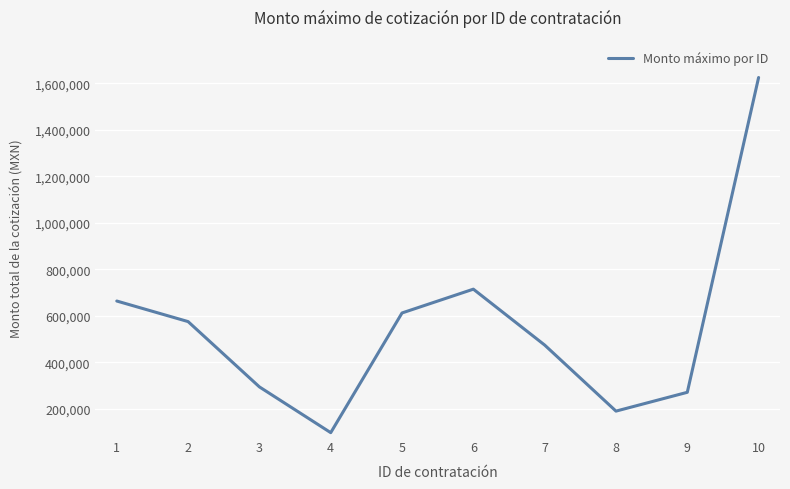

Between 3 and 9, which is larger?

3